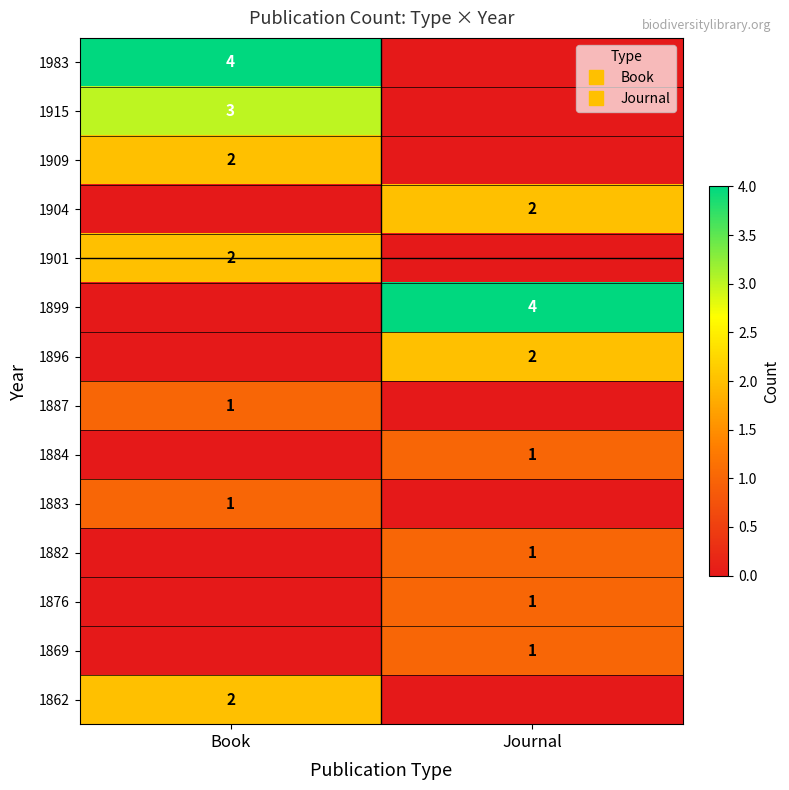

Count the number of categories in the chart.

2